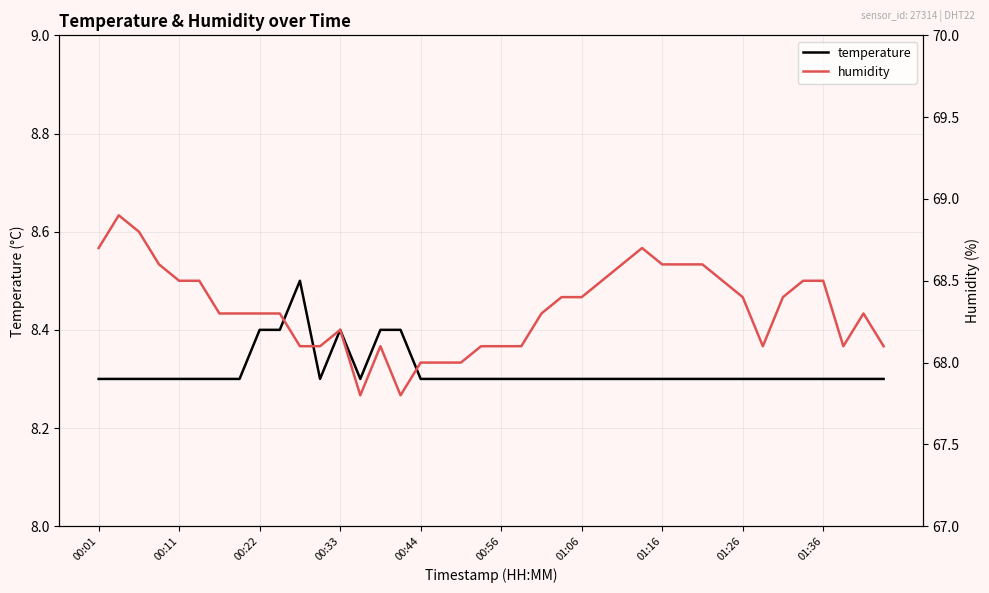

Read the humidity value at 23.

68.4